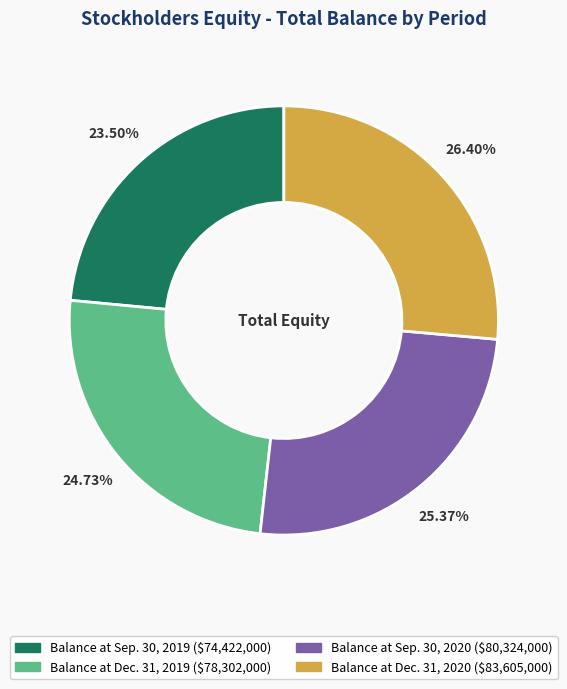

To the nearest percent, what is the difference between the Balance at Sep. 30, 2020 and Balance at Dec. 31, 2020 slice percentages?

1%